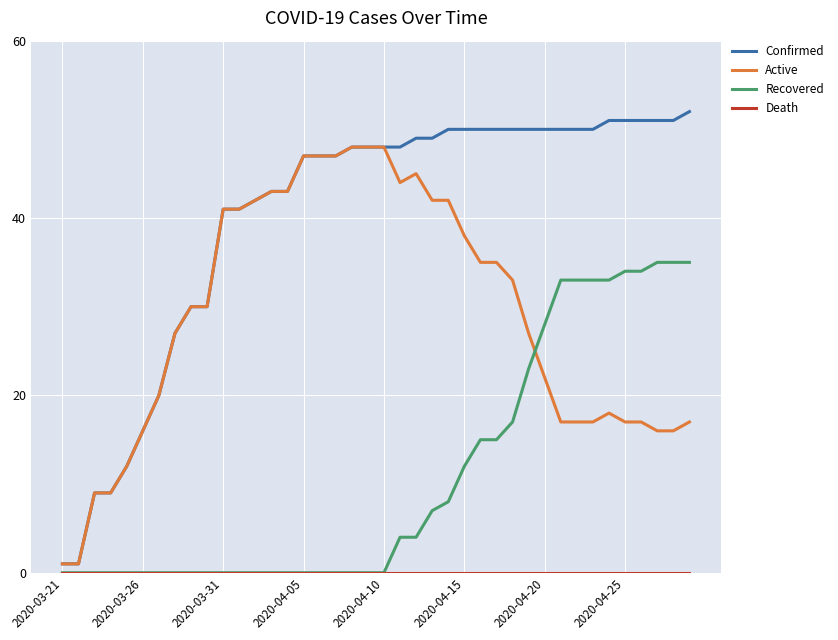

Which series has the widest spread of values?

Confirmed